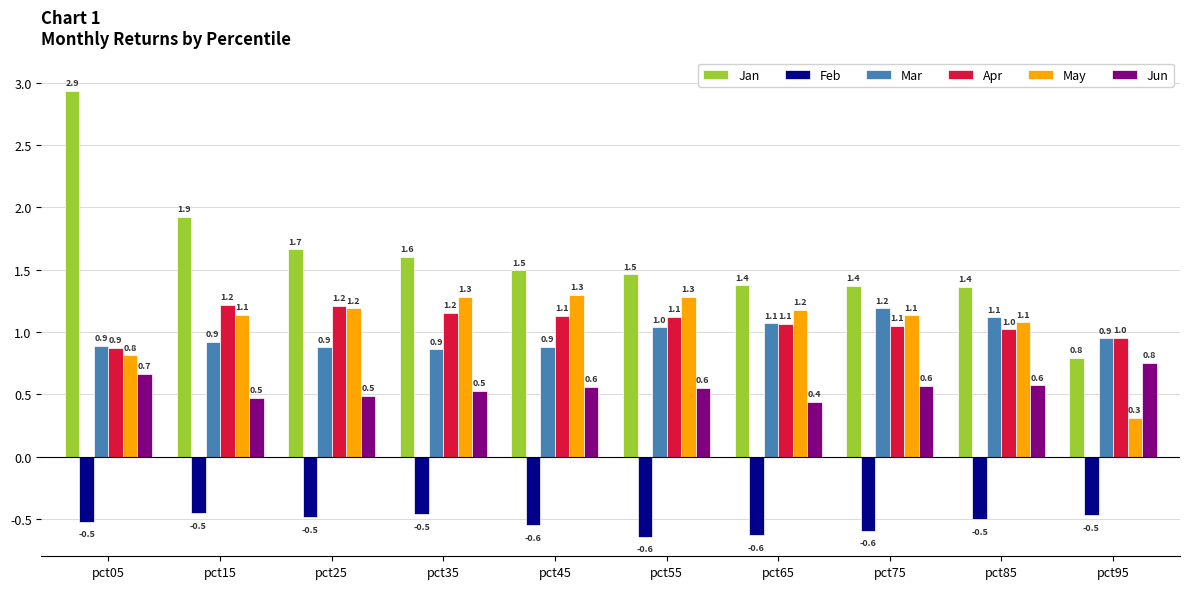

How many values in the Apr series exceed 1?

8